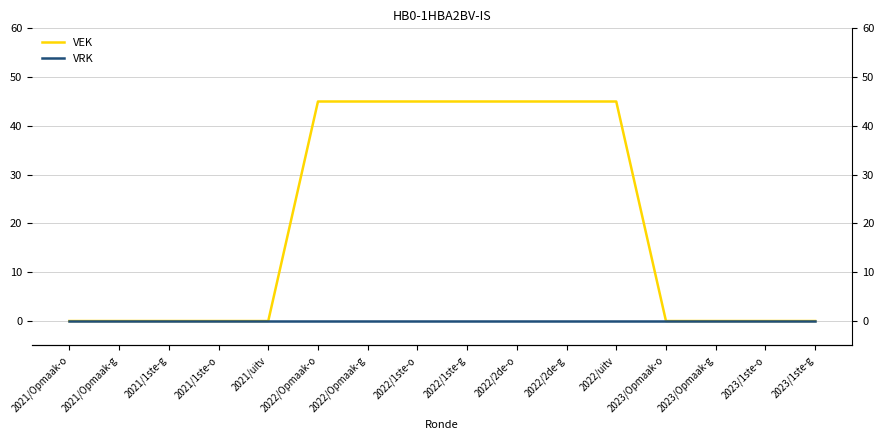

At how many categories does at least one series exceed 4?

7